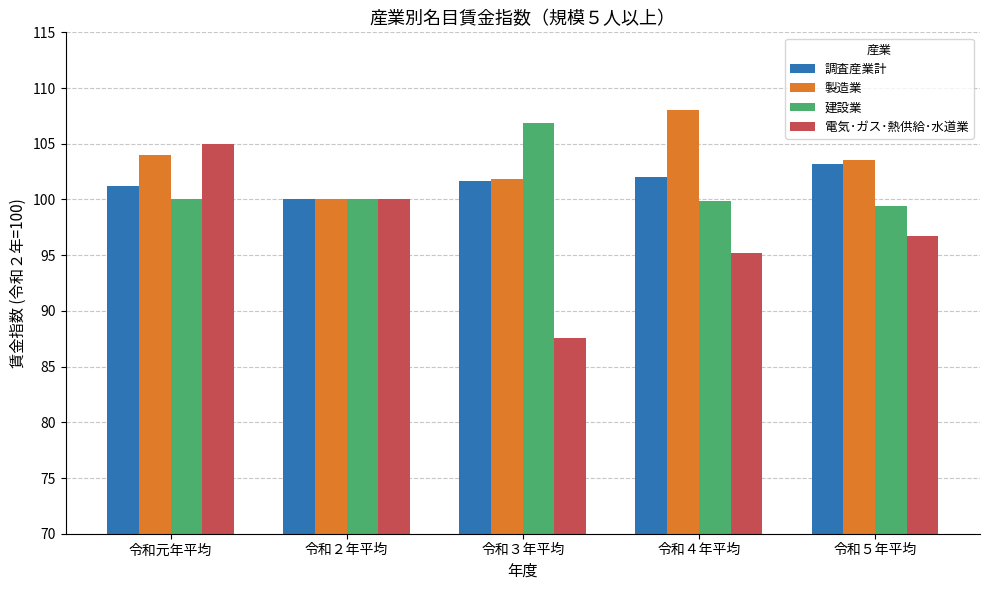

What is the total value across all series at 令和２年平均?

400.0